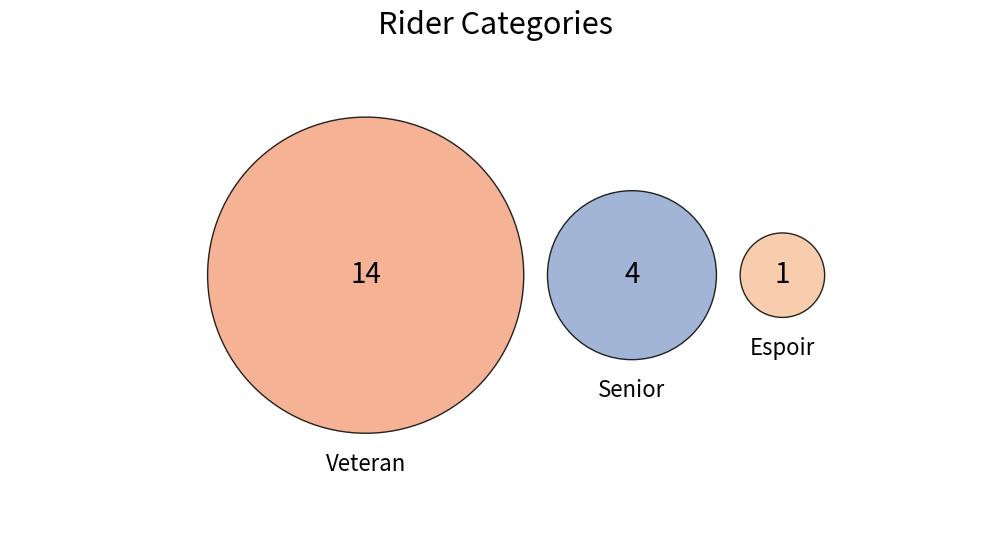

Count the number of slices in the pie.

3